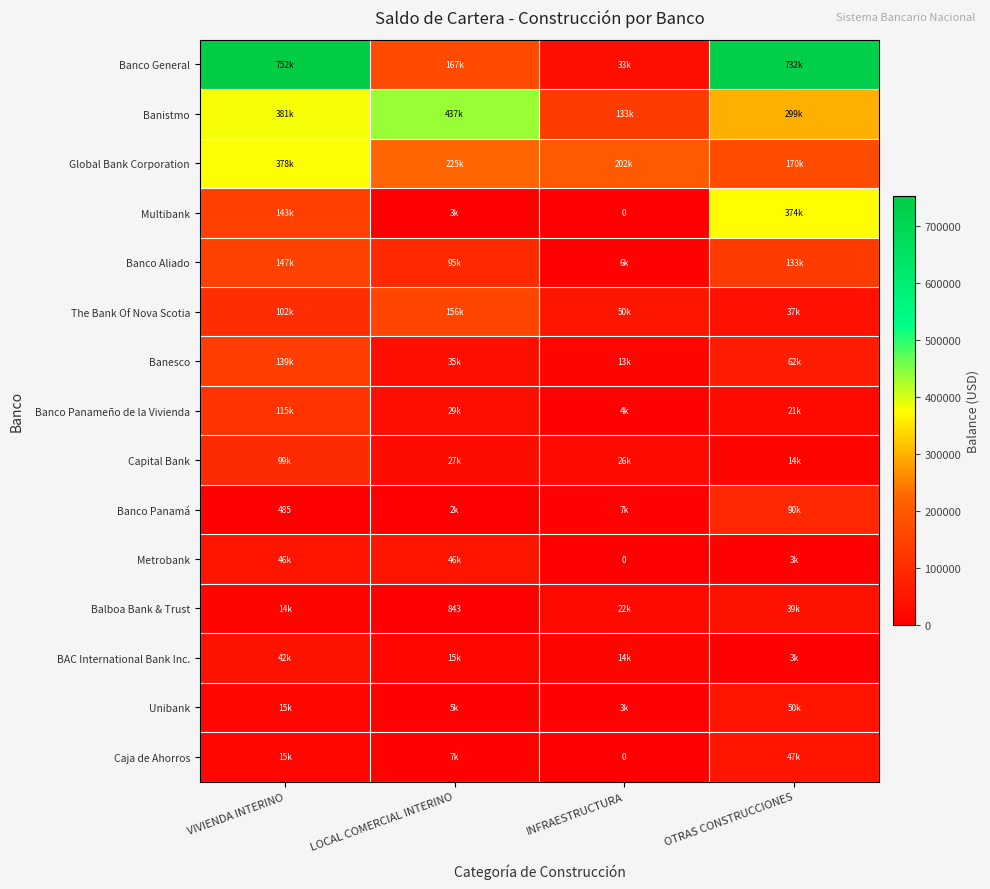

What is the sum of all Multibank values?

519708.5